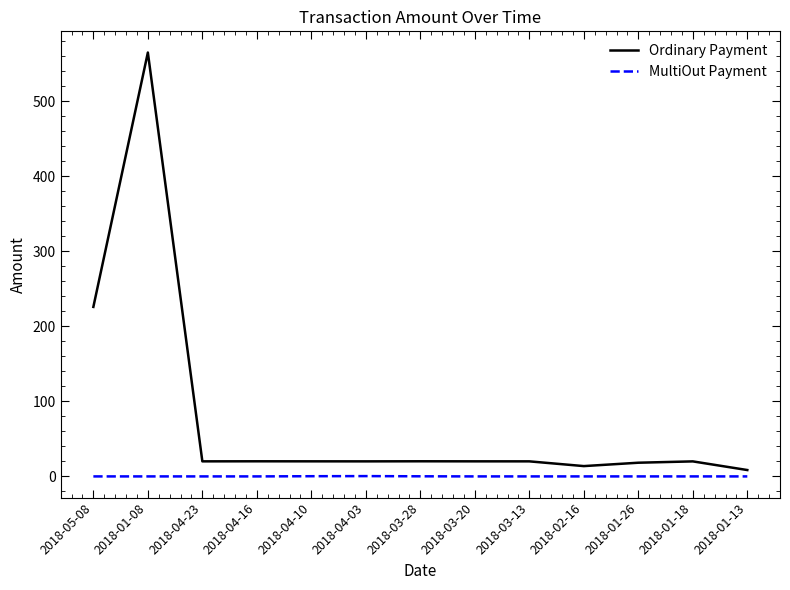

Is it true that MultiOut Payment equals 0.0 at 2018-01-13?

True